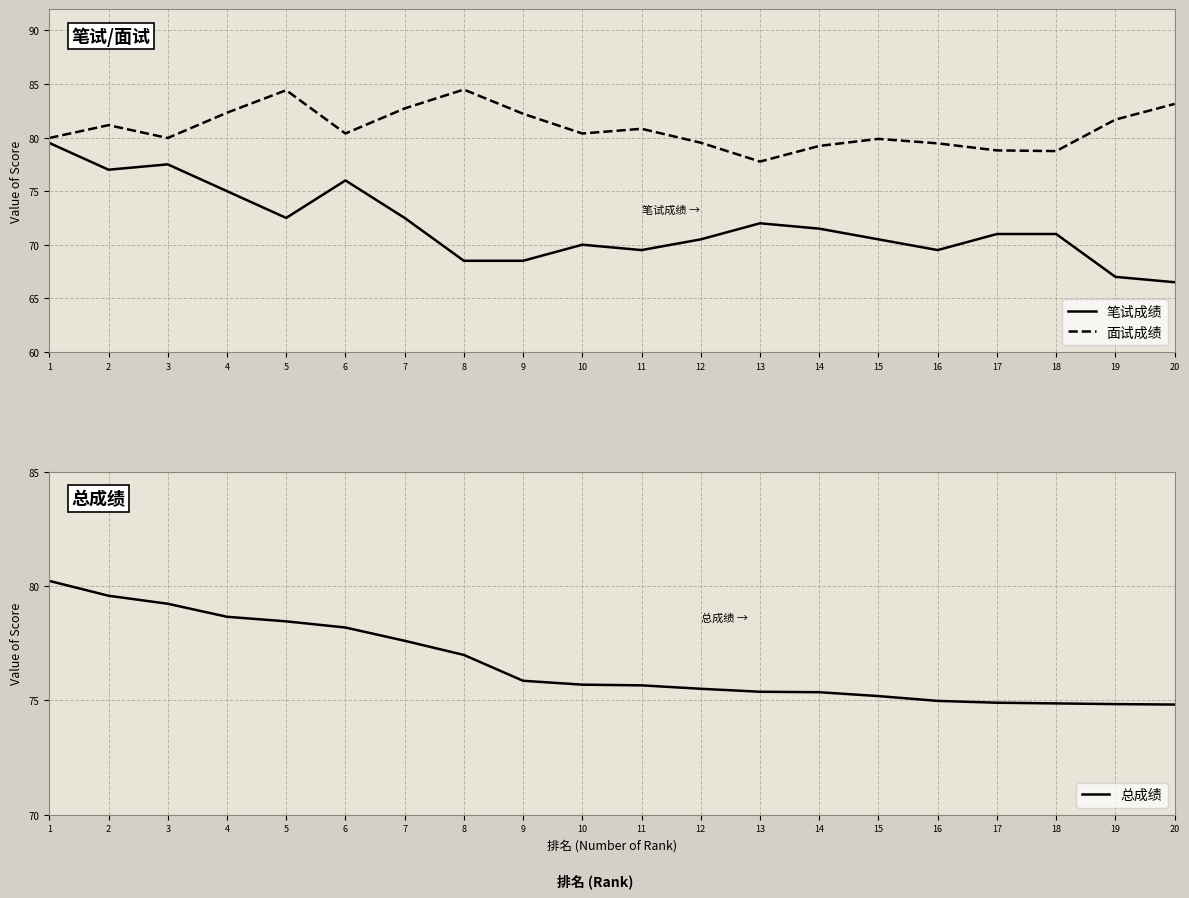

Is it true that 总成绩 equals 110.5 at 8?

False